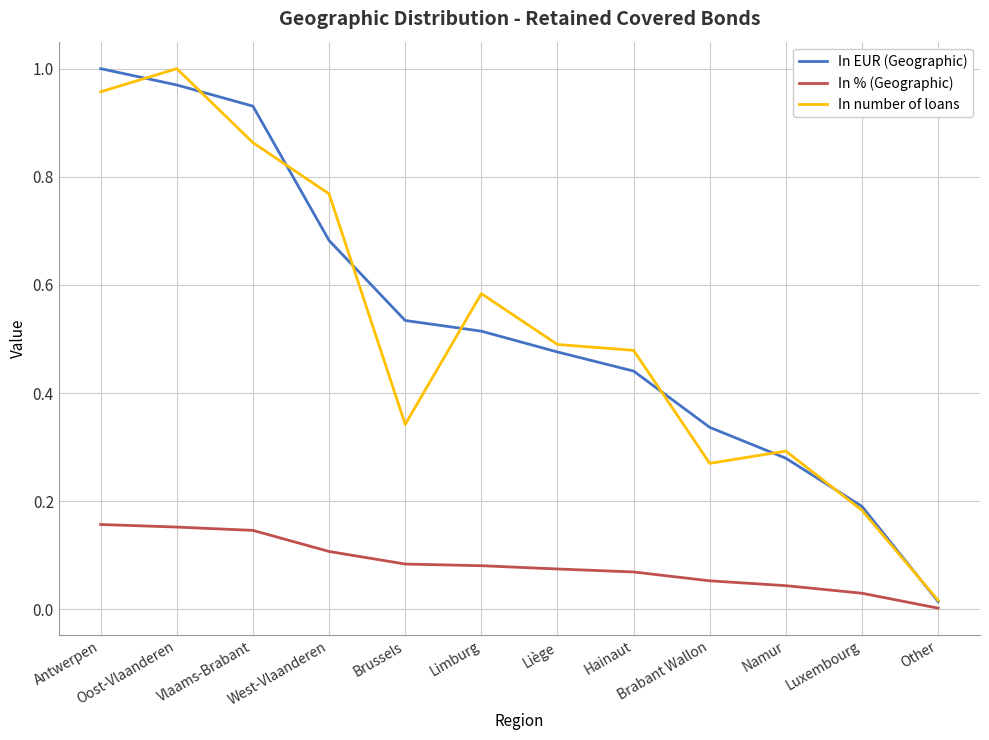

True or false: In % (Geographic) has a value of 0.1 at Limburg.

True